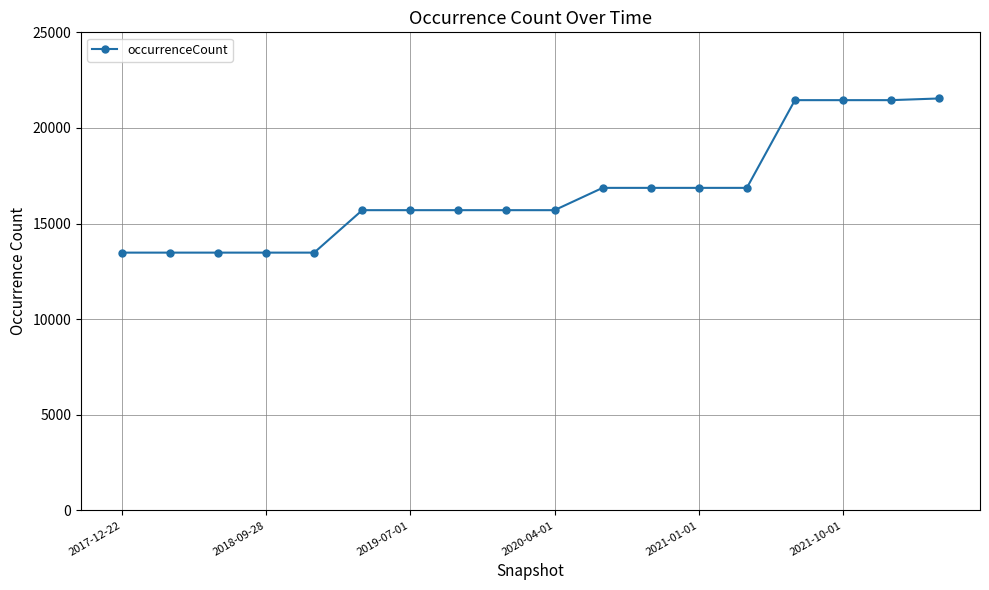

What is the value of the 17th point from the left?

21454